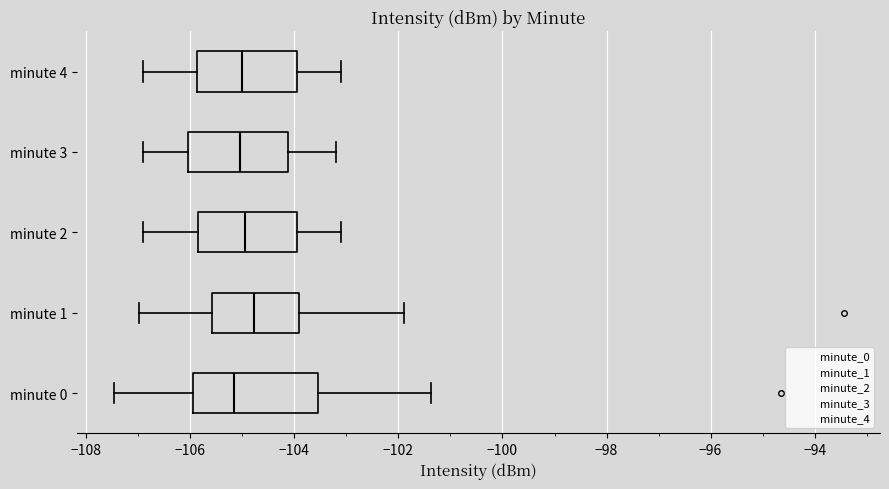

Comparing the boxes themselves (not the whiskers), which one is the widest?

minute 0